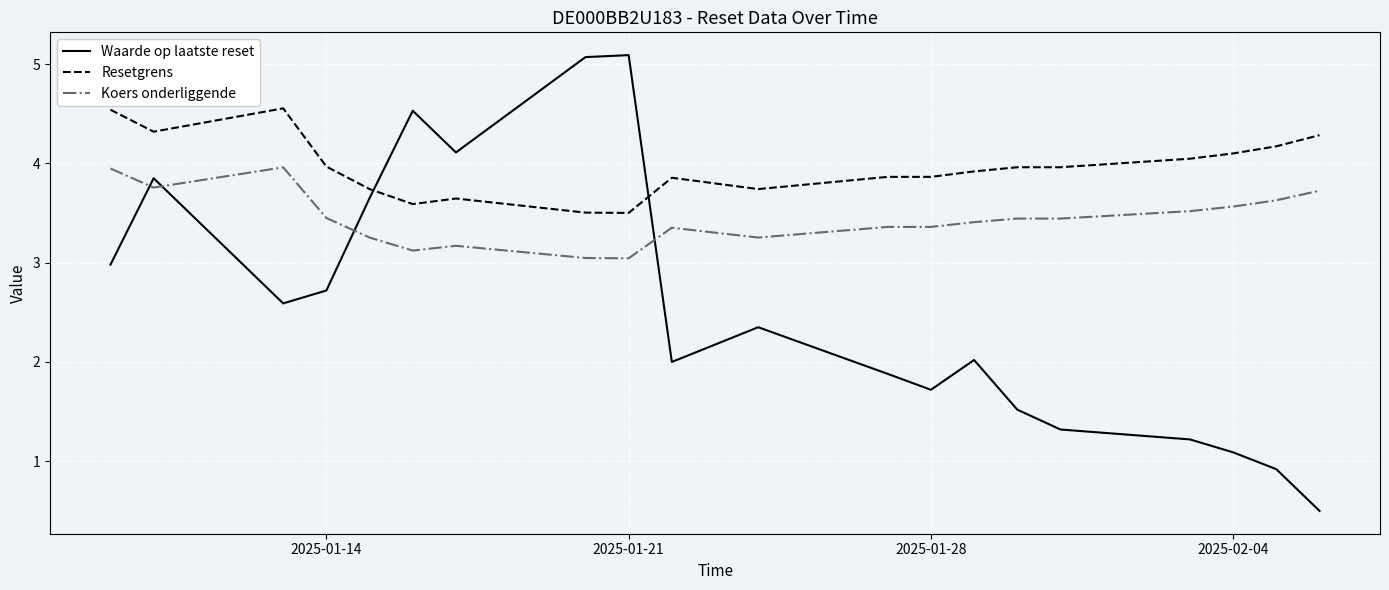

Which series has the largest total across all categories?

Resetgrens